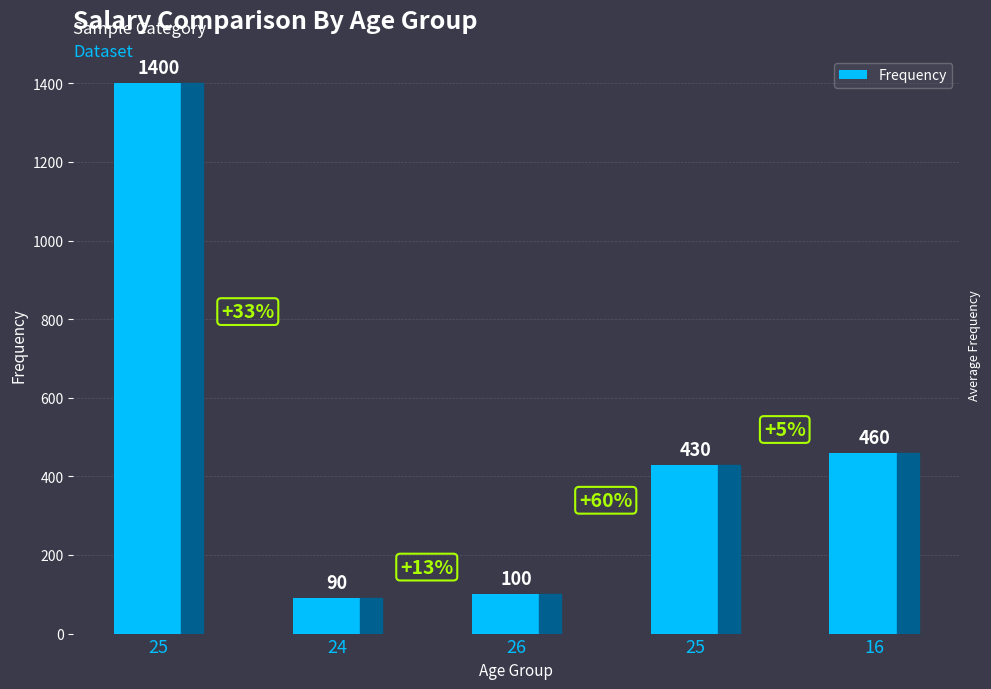

Reading left to right, extract all data points from this chart.

1400	90	100	430	460